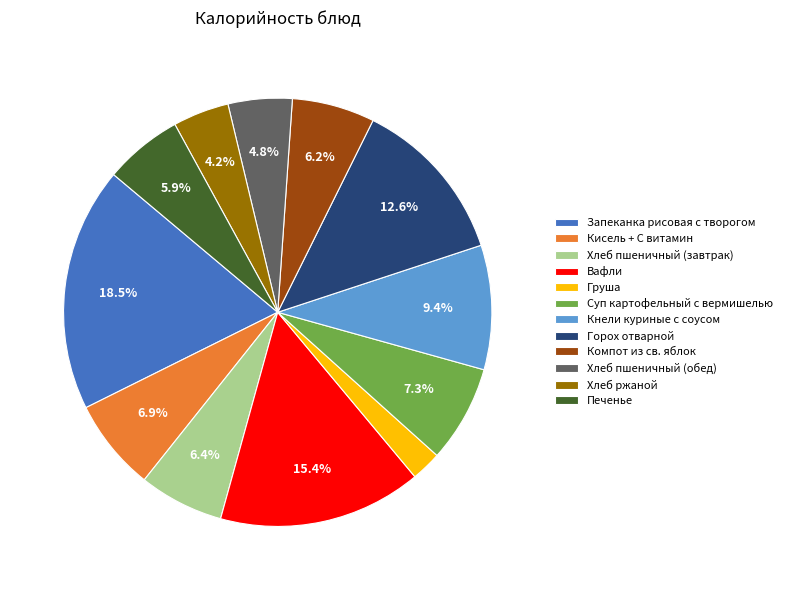

Do Горох отварной and Запеканка рисовая с творогом together represent more than half of the pie?

No